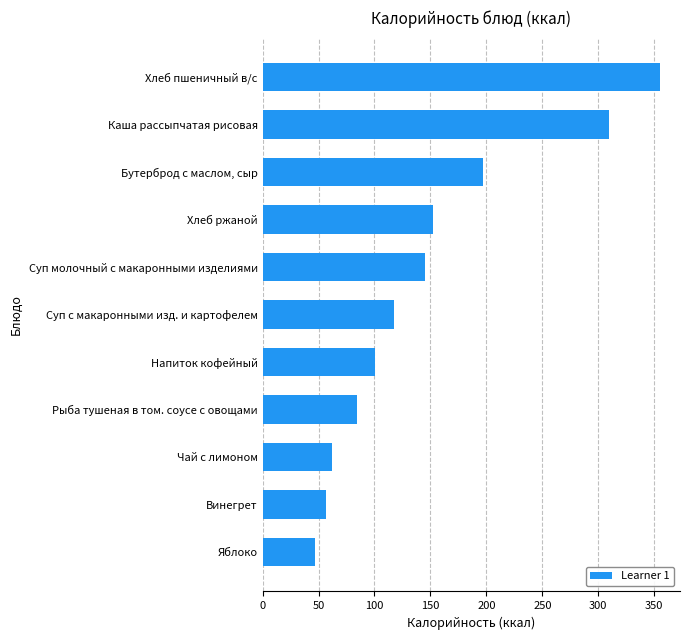

Reading top to bottom, what are all the values shown in this chart?

355.2	309.3	196.8	152.0	145.2	117.0	100.6	84.0	62.0	56.9	47.0